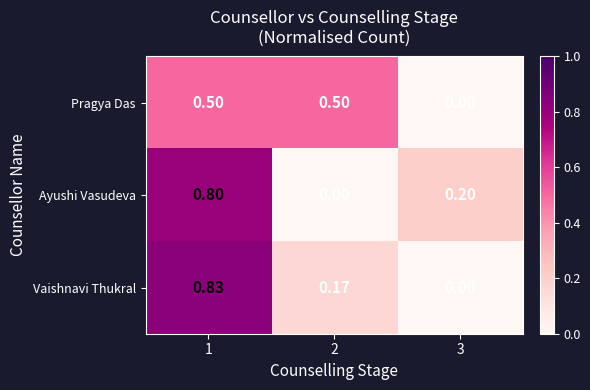

Which series has the widest spread of values?

Vaishnavi Thukral